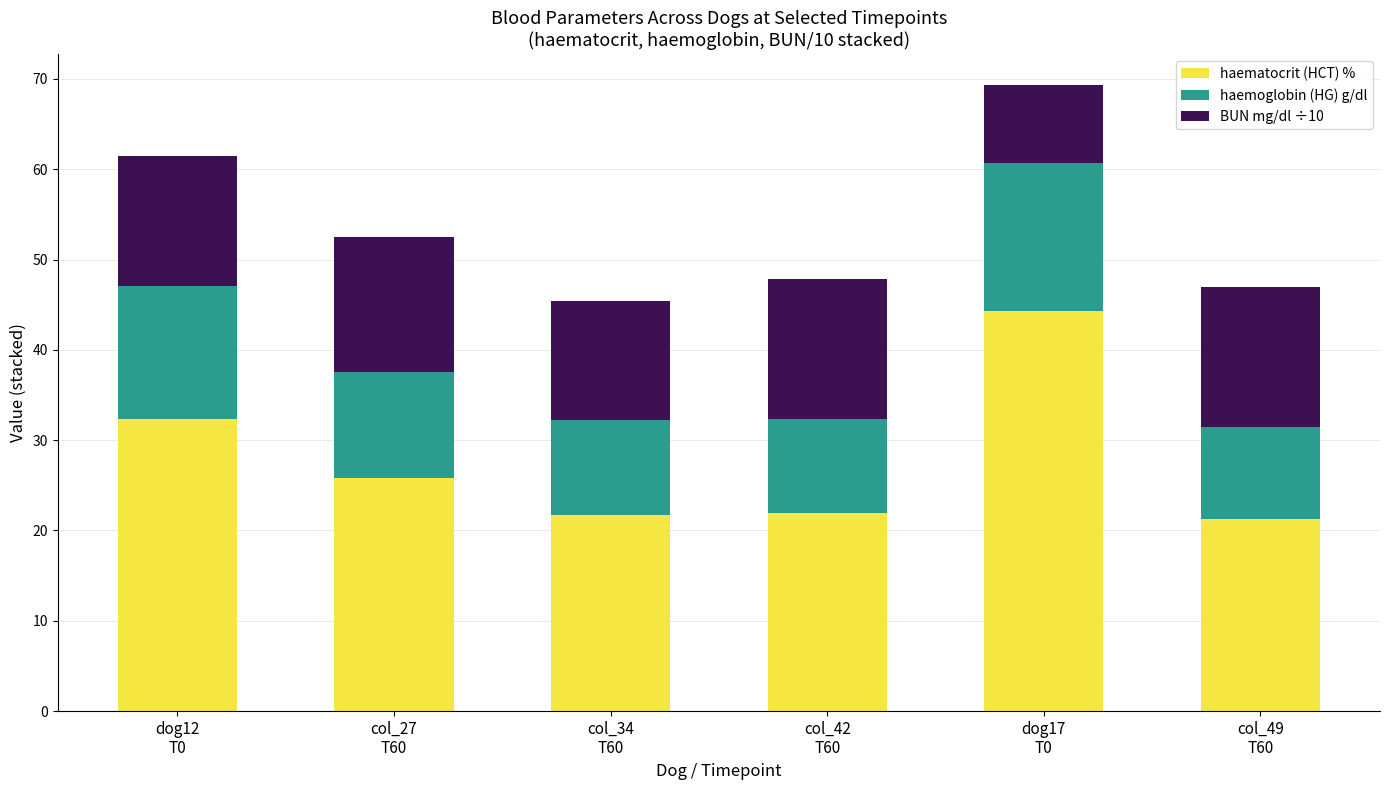

What is the difference between the maximum and minimum values in the haematocrit (HCT) % series?

23.0